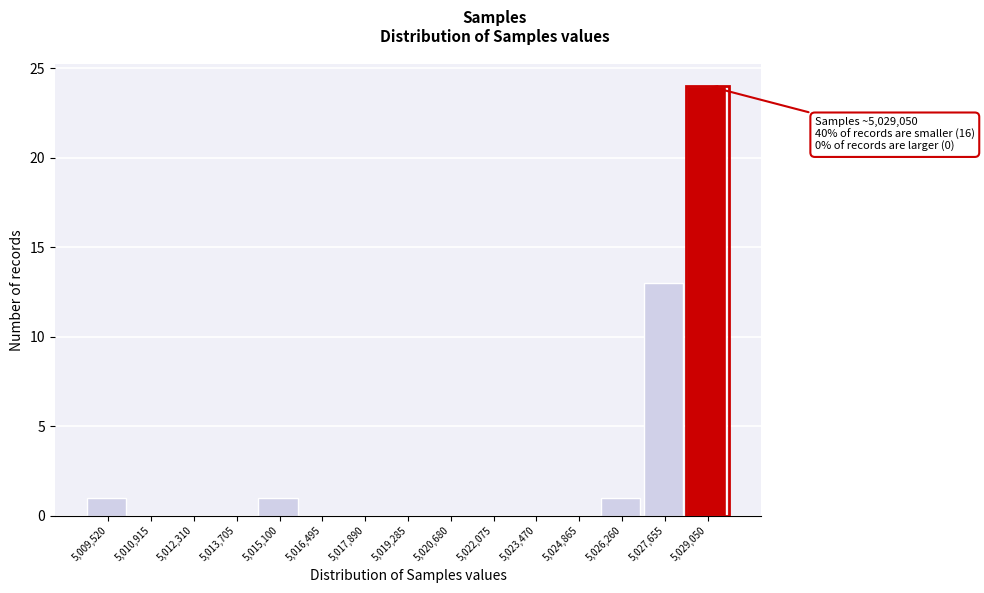

Reading left to right, what are all the values shown in this chart?

5,009,520=1	5,010,915=0	5,012,310=0	5,013,705=0	5,015,100=1	5,016,495=0	5,017,890=0	5,019,285=0	5,020,680=0	5,022,075=0	5,023,470=0	5,024,865=0	5,026,260=1	5,027,655=13	5,029,050=24